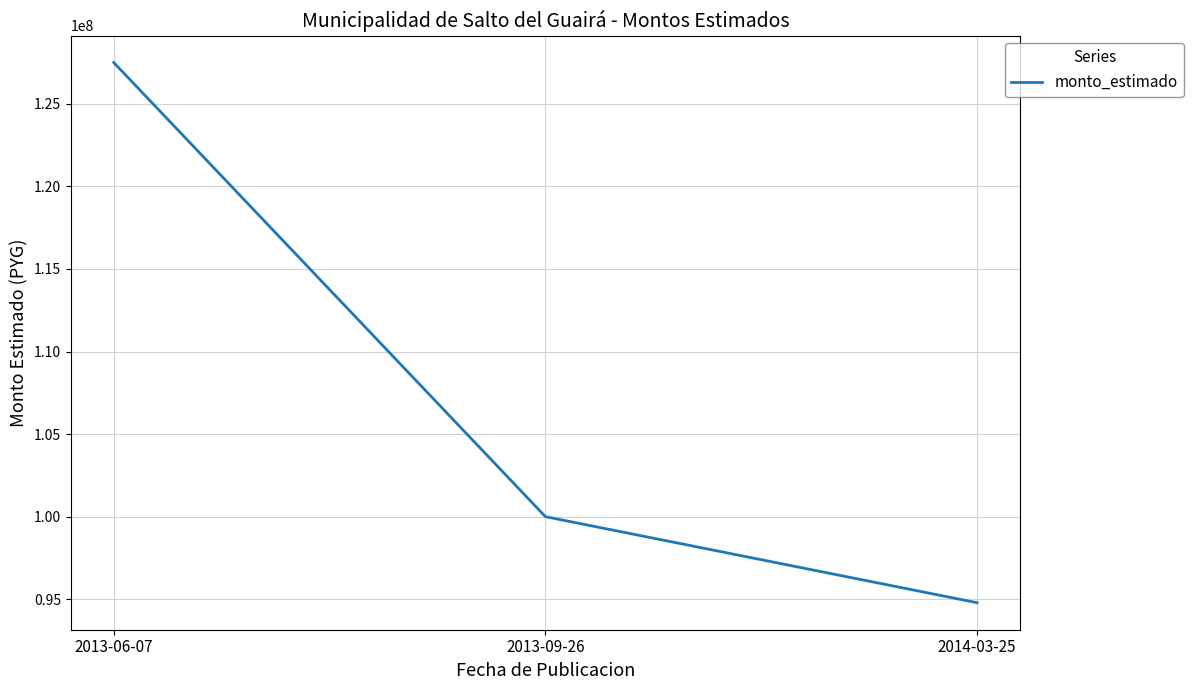

Rank the categories by value from highest to lowest.

2013-06-07, 2013-09-26, 2014-03-25